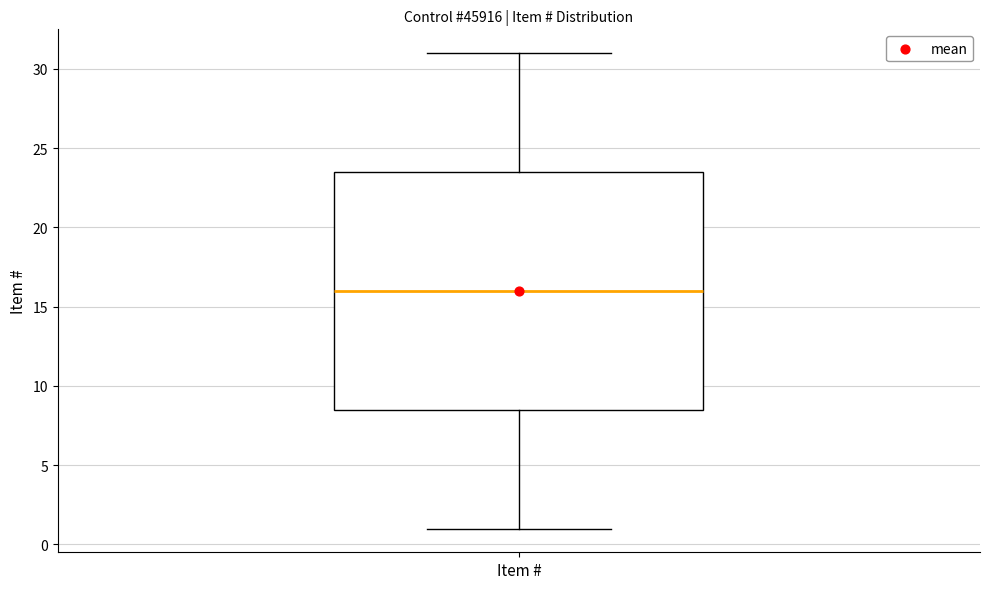

Transcribe this box plot: give where the median line is, the range the box spans, and where the two whiskers end, as read against the y-axis. The values are not printed on the chart, so give them approximately, as read against the axis.

median 16.0, box 8.5 to 23.5, whiskers 1.0 to 31.0